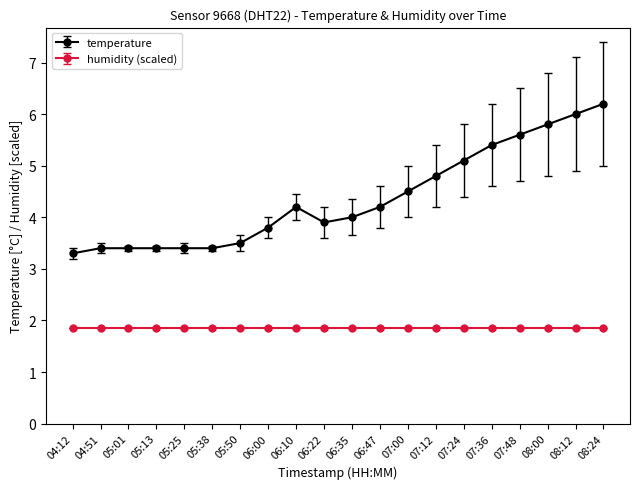

Rank the series by their average value, from highest to lowest.

temperature, humidity (scaled)